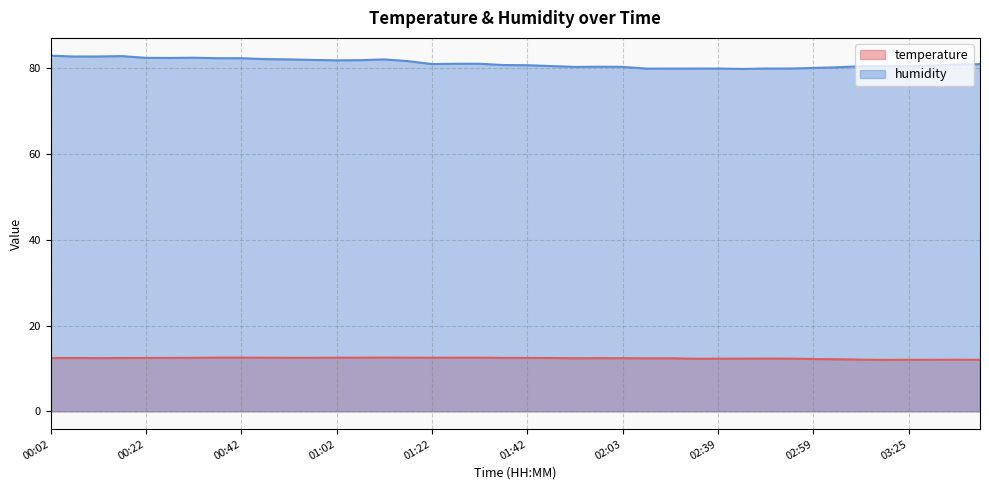

Between 00:12 and 02:54, which series saw the biggest shift?

humidity